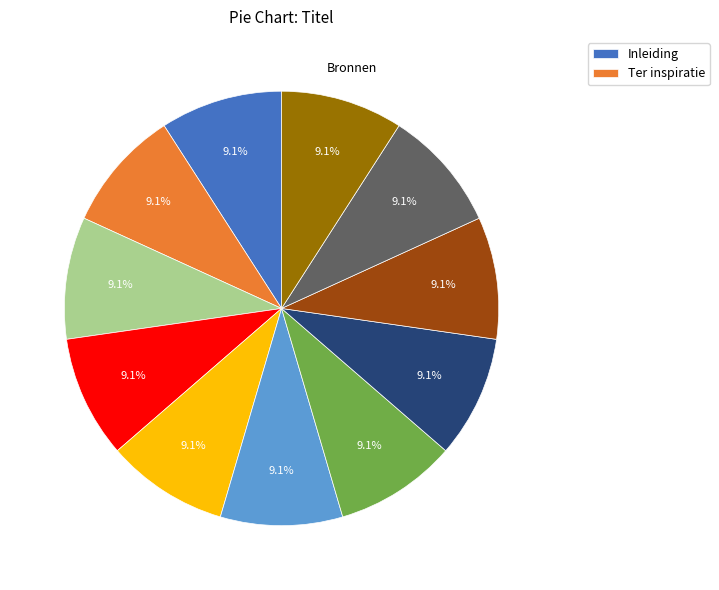

Is there any slice that represents more than half of the pie?

No